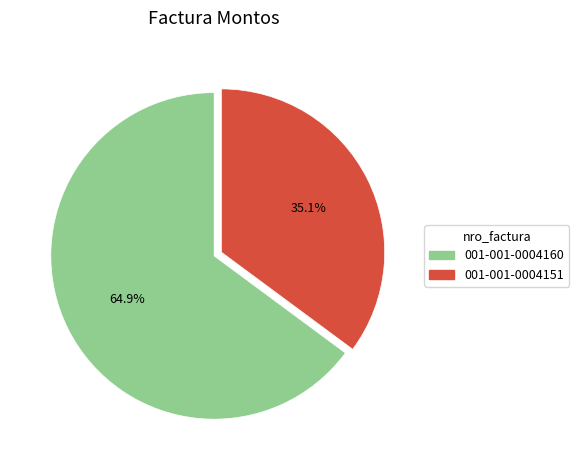

To the nearest percent, what is the combined percentage of 001-001-0004160 and 001-001-0004151?

100%